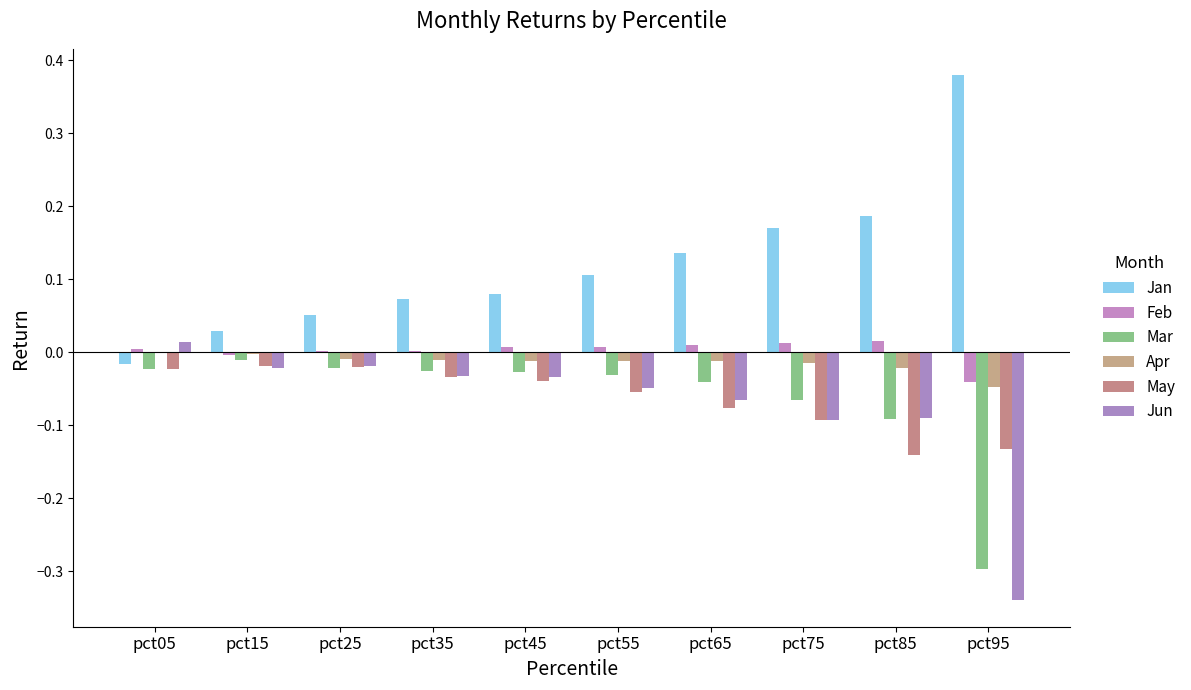

True or false: Feb has a value of 0.0 at pct45.

True